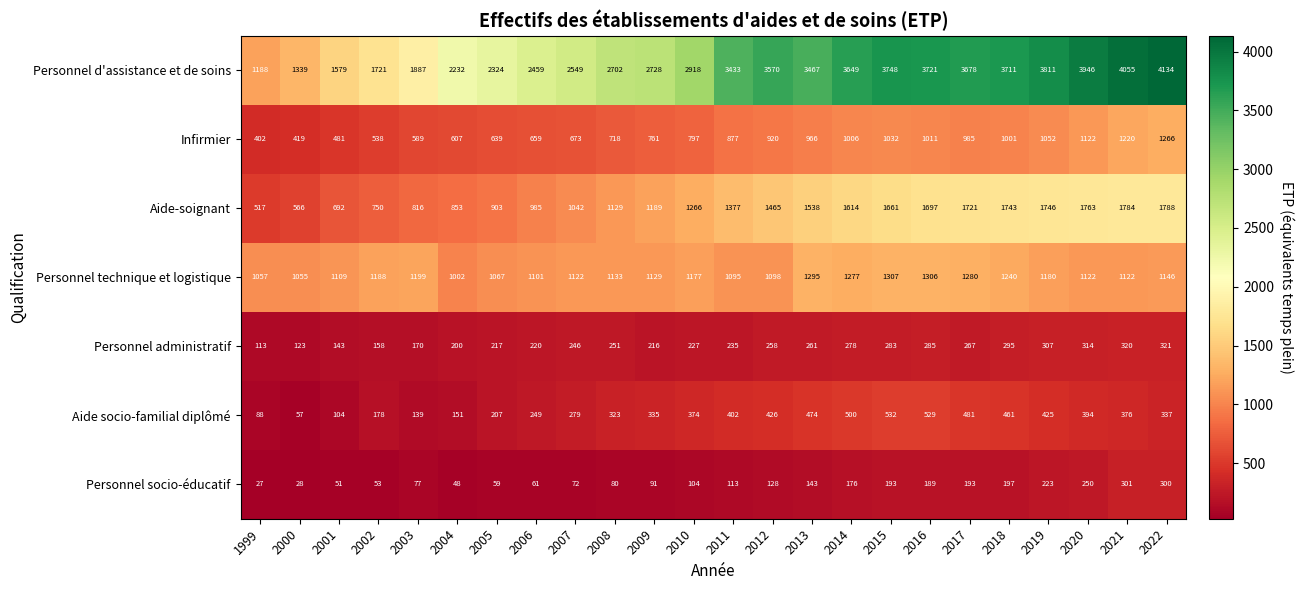

At which category is the sum across all series the highest?

2022